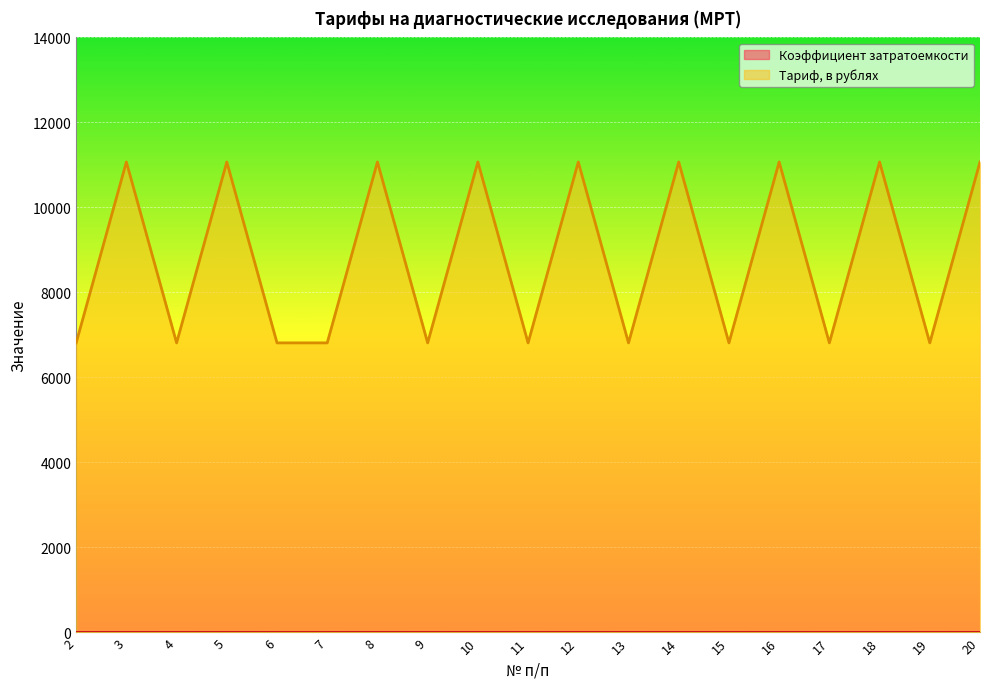

What is the highest value of the Коэффициент затратоемкости series?

1.3